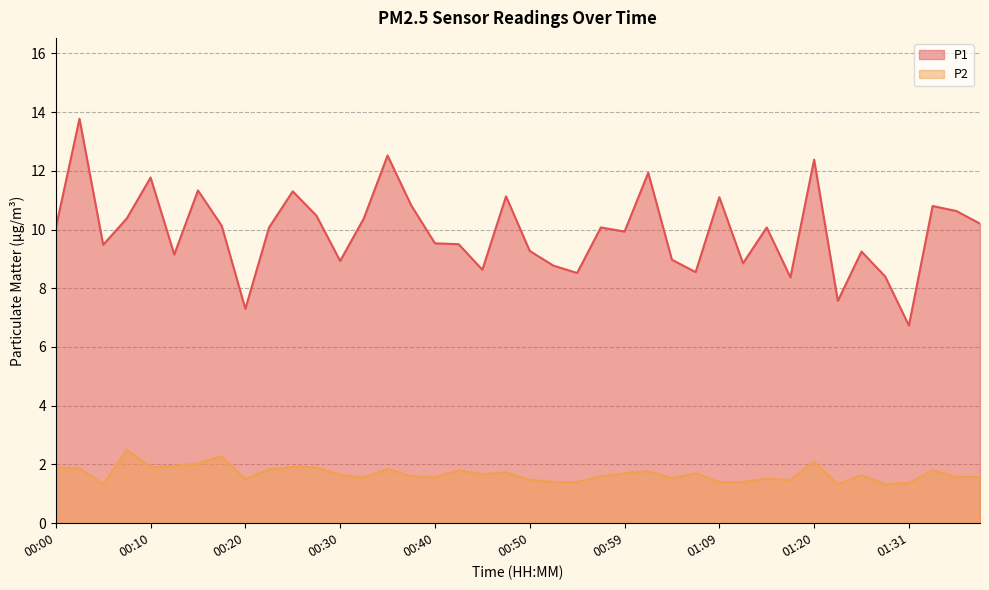

Which series has the largest total across all categories?

P1